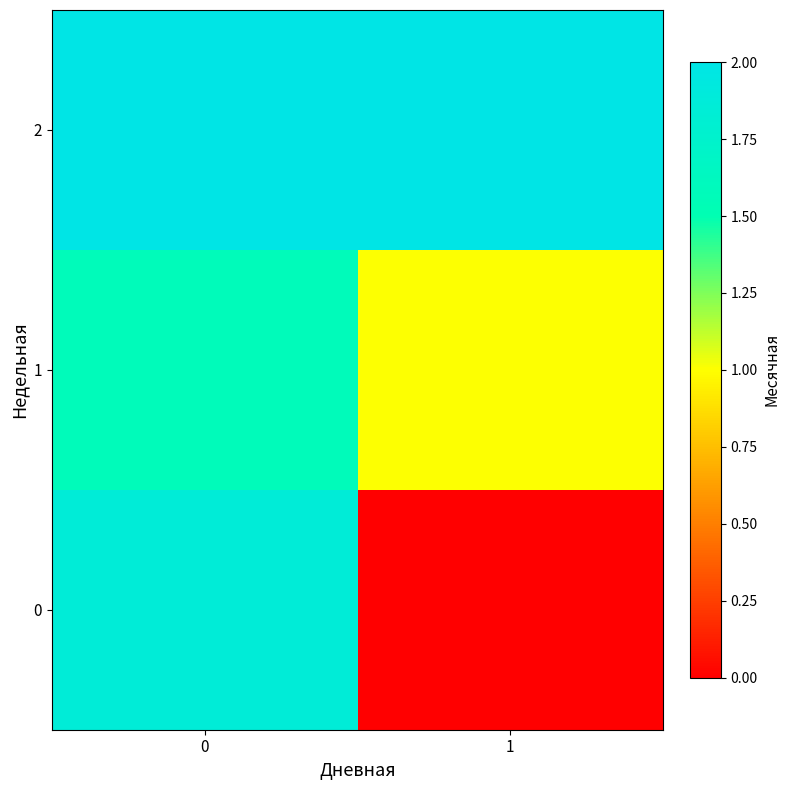

Count the number of categories in the chart.

2